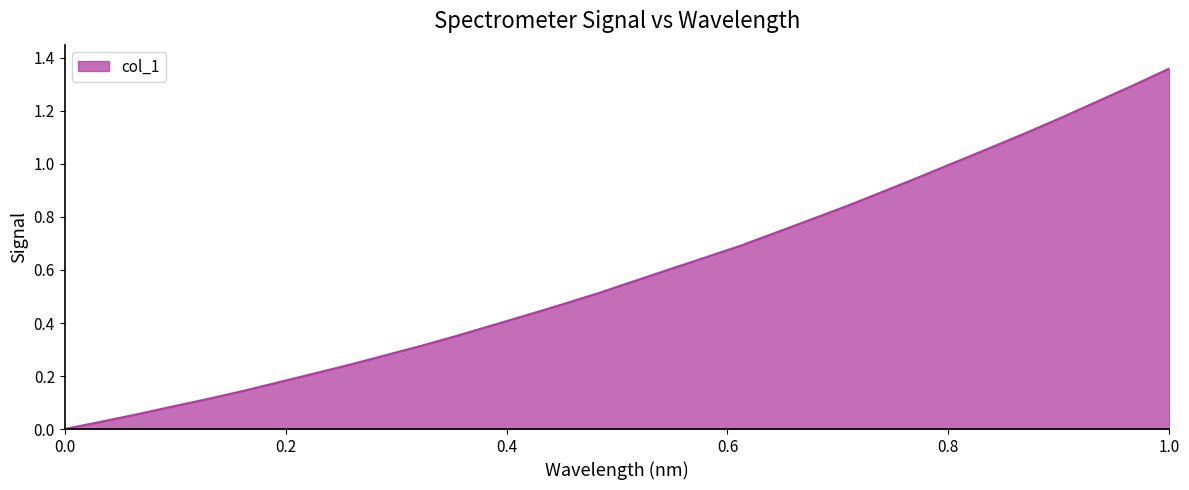

True or false: there are more than 1 points higher than both neighbors.

False